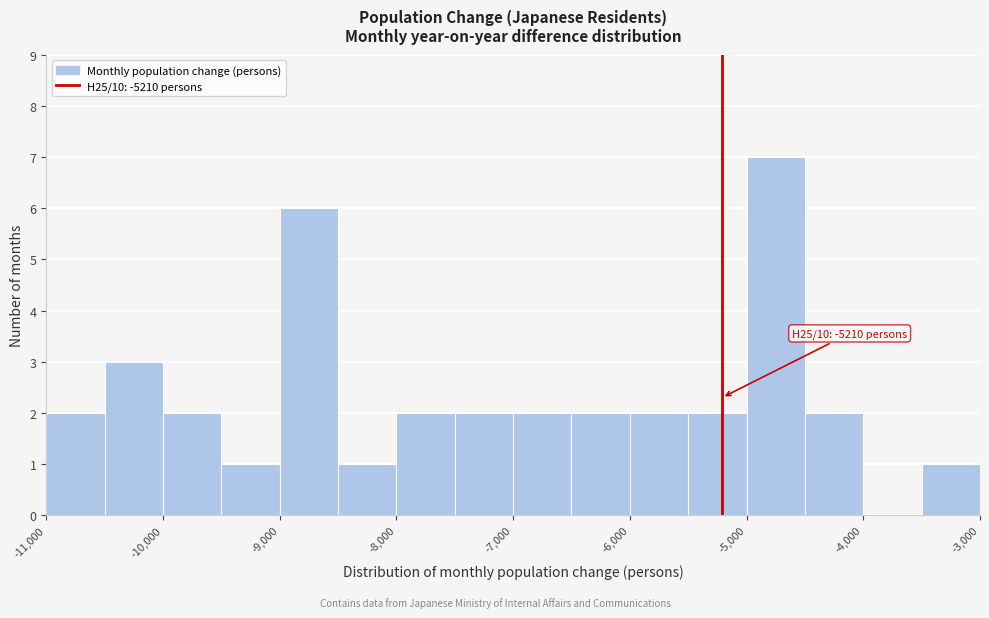

Which range on the x-axis has the tallest bar?

-5000 to -4500